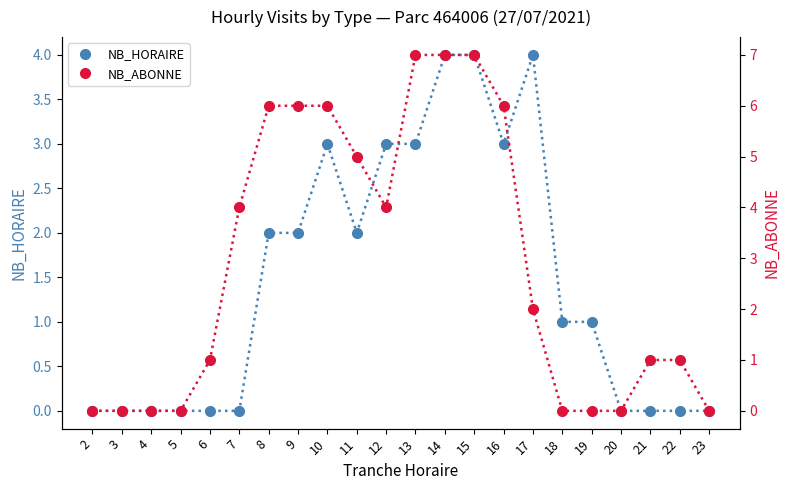

What is the value of the NB_ABONNE point at the 15th from the left?

6